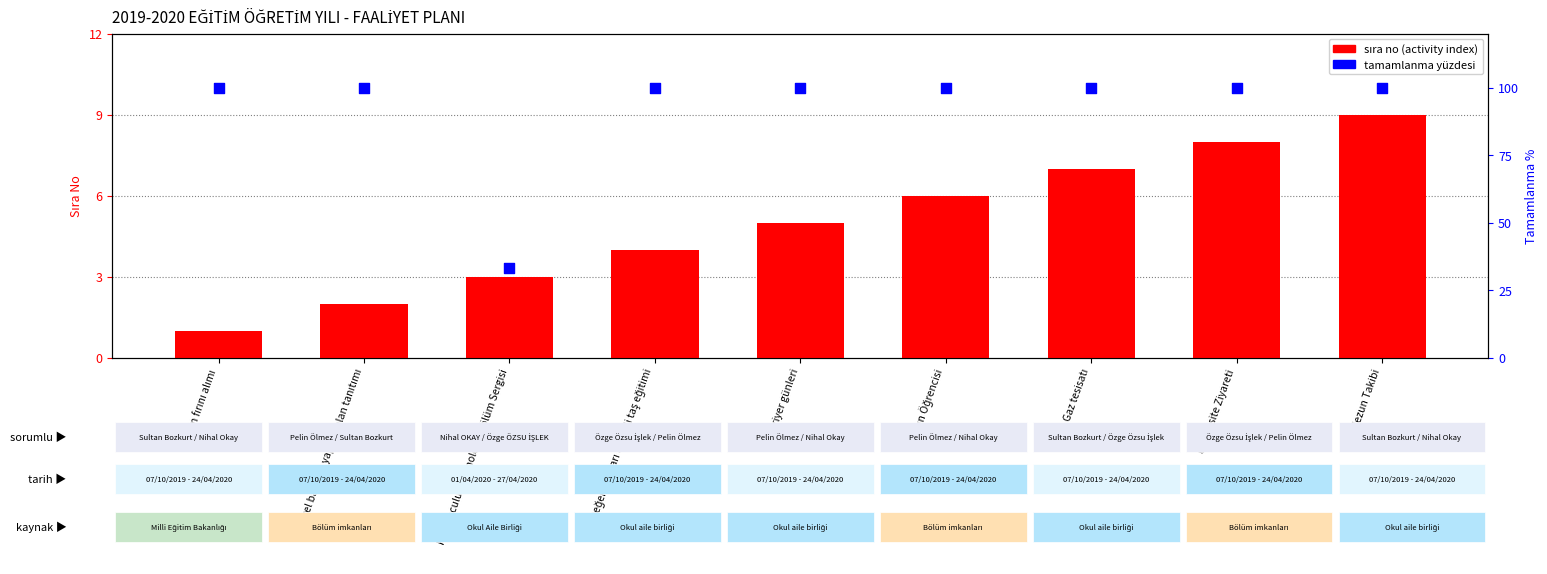

What is the total value across all series at Mezun Takibi?

109